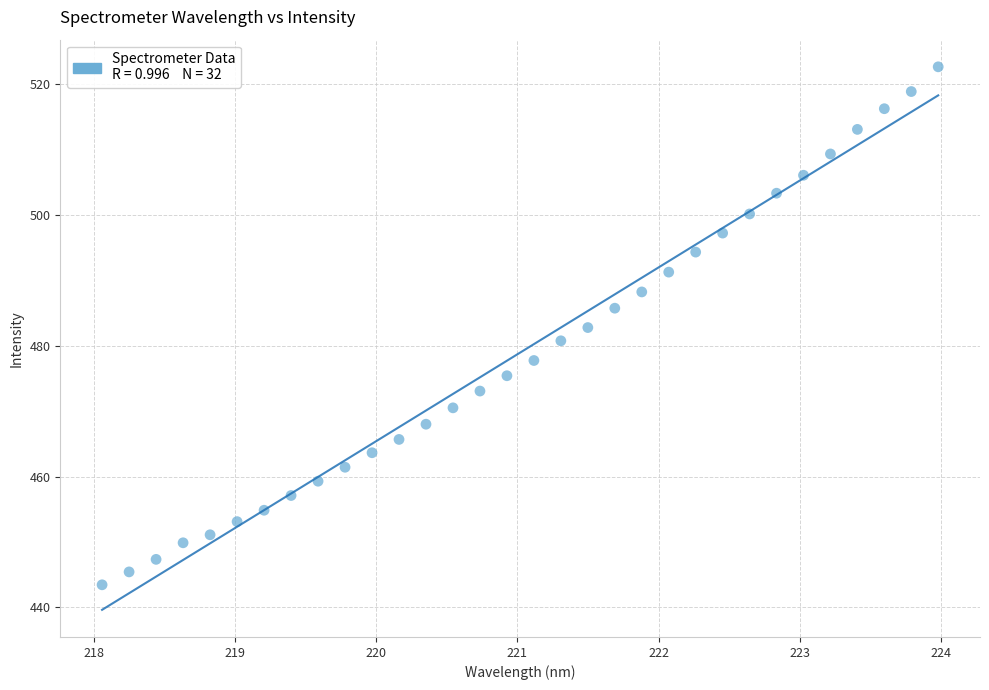

What is the range of X values (max minus min)?

5.9